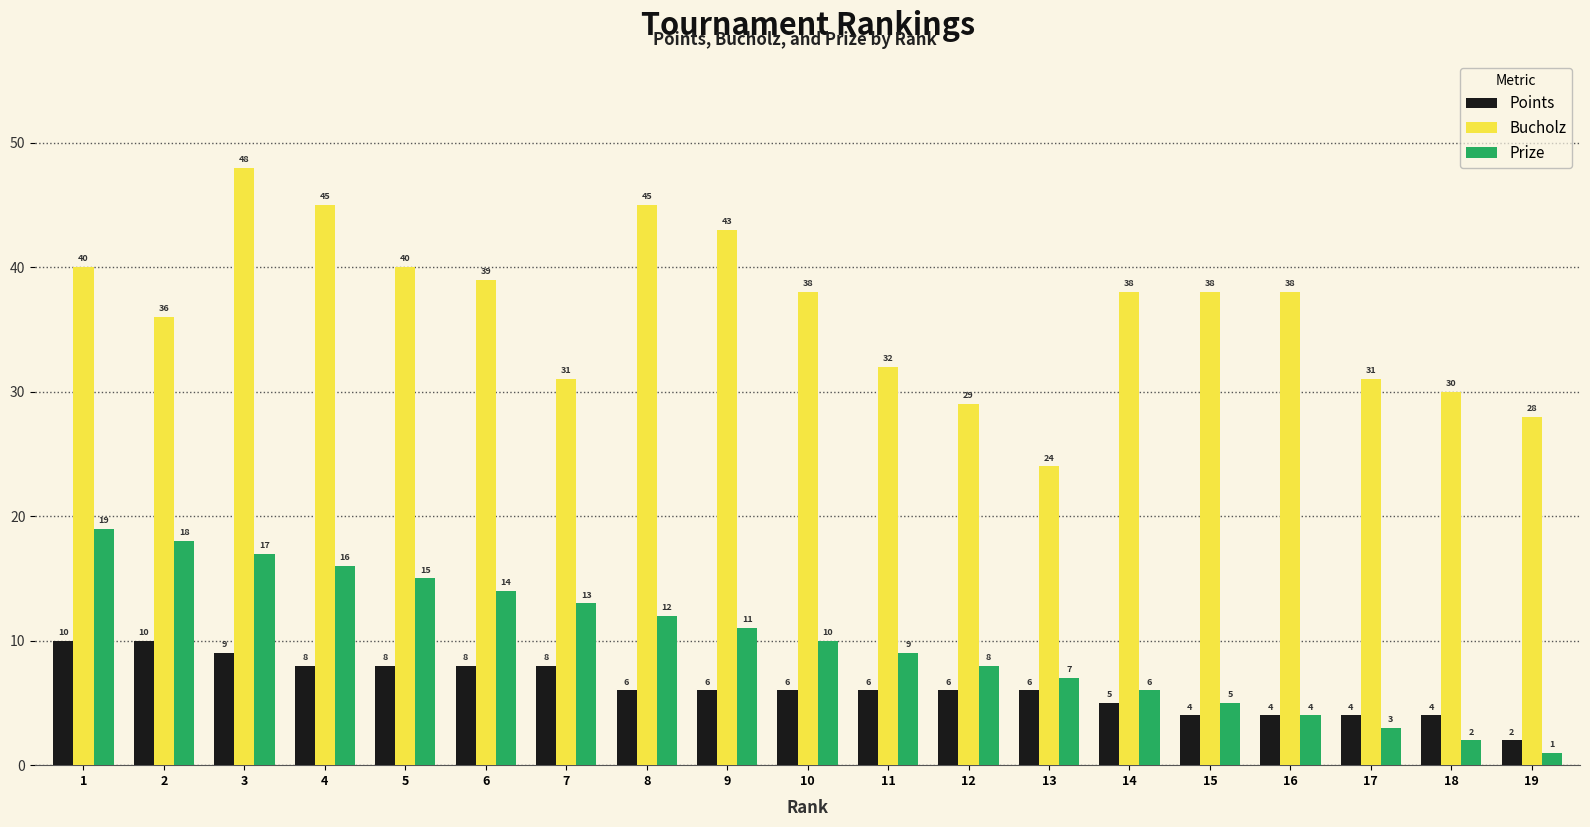

At which label does Points first exceed 6?

1